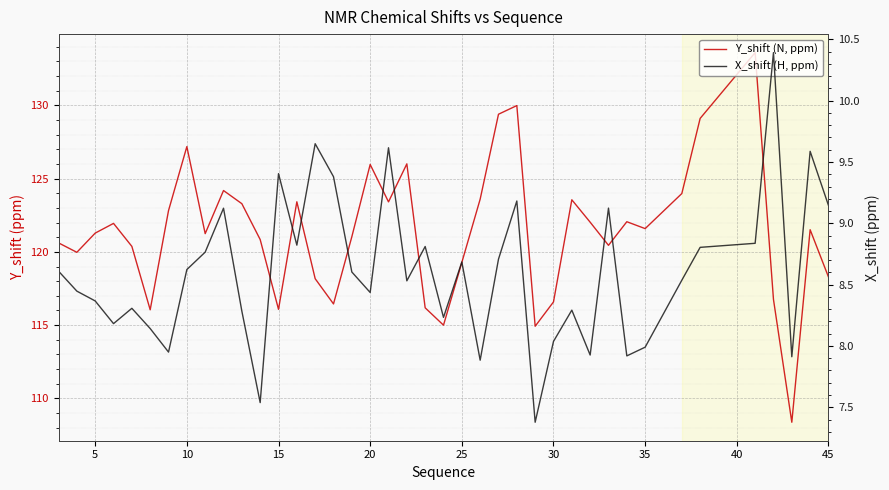

True or false: X_shift (H, ppm) has more than 0 points higher than both neighbors.

True